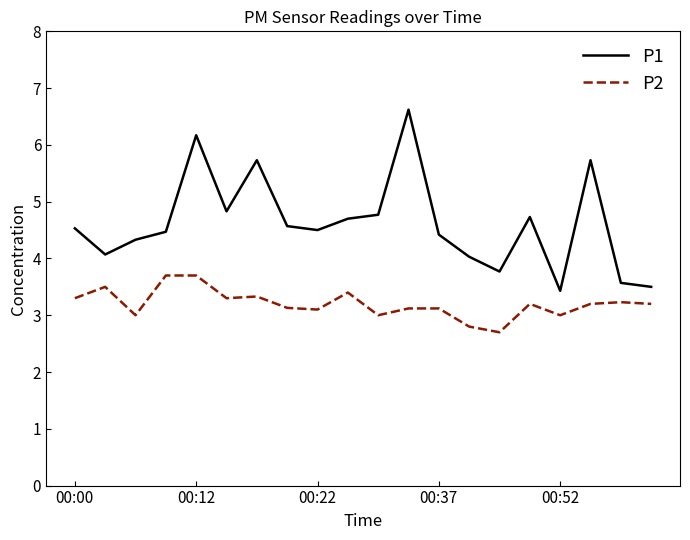

Which series has the largest range (max minus min)?

P1